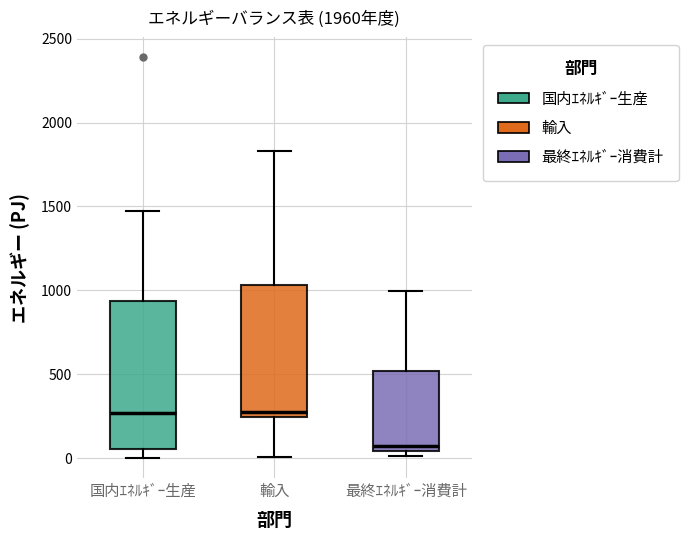

Which box's median line is the lowest?

最終ｴﾈﾙｷﾞｰ消費計